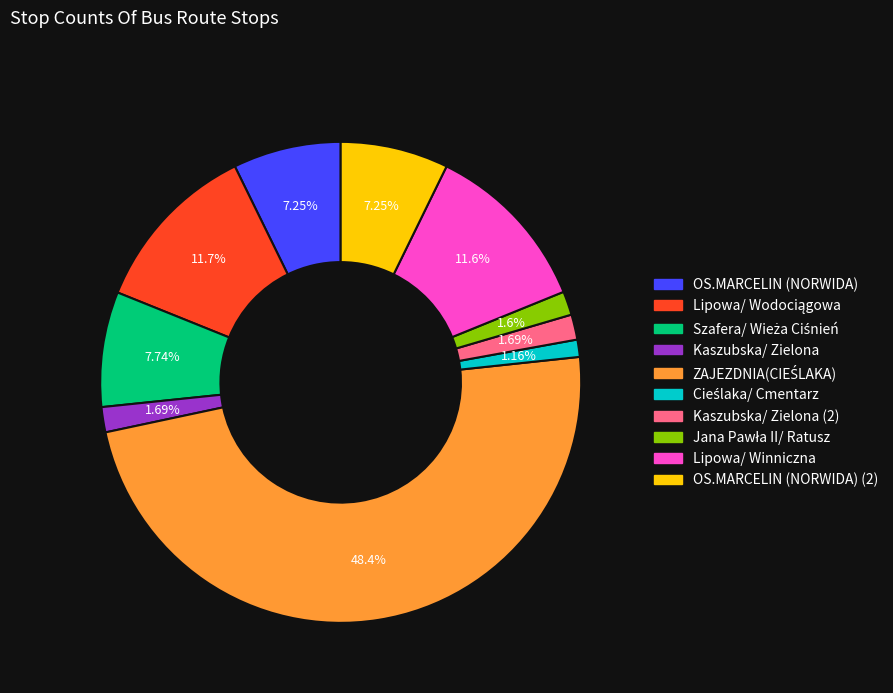

Does any single category account for the majority?

No